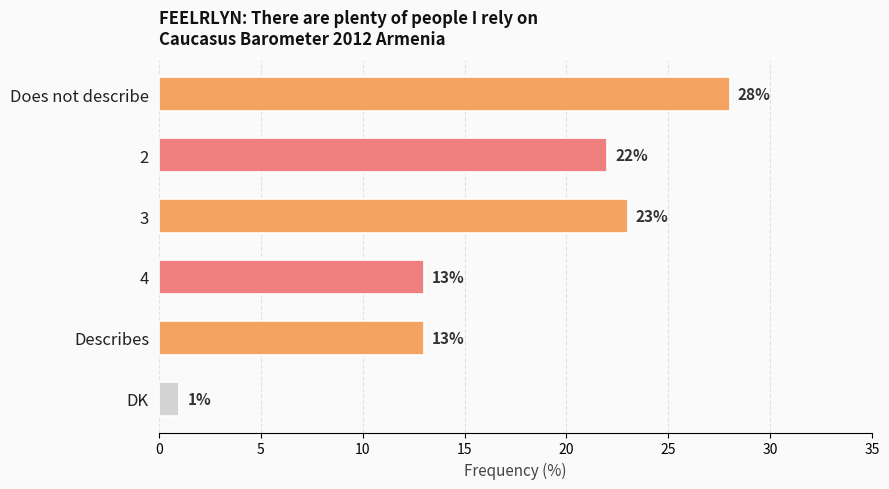

What is the difference between the maximum and minimum values?

27